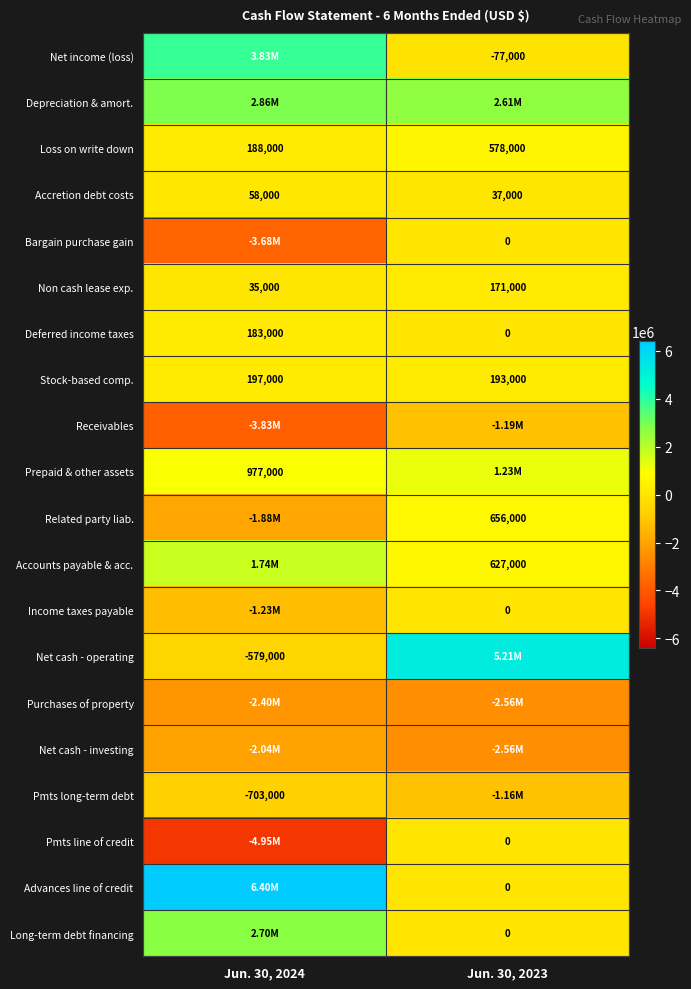

What is the difference between the maximum and minimum values in the Accretion debt costs series?

21000